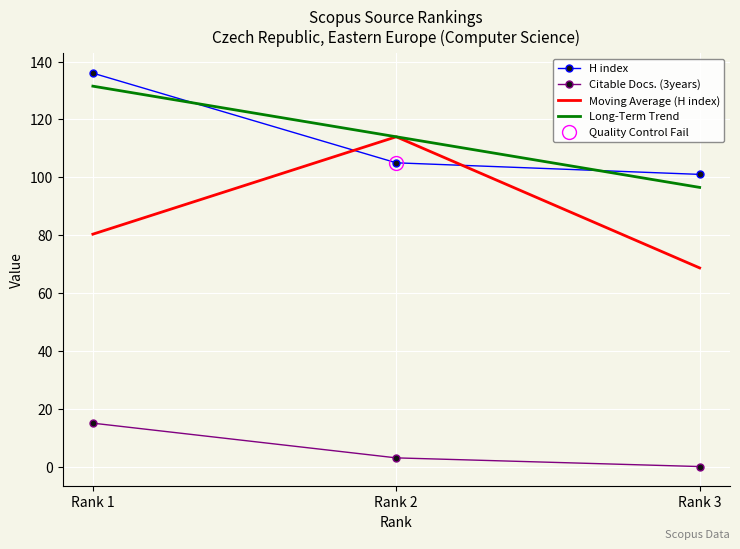

At which label is Citable Docs. (3years) closest to 7?

Rank 2